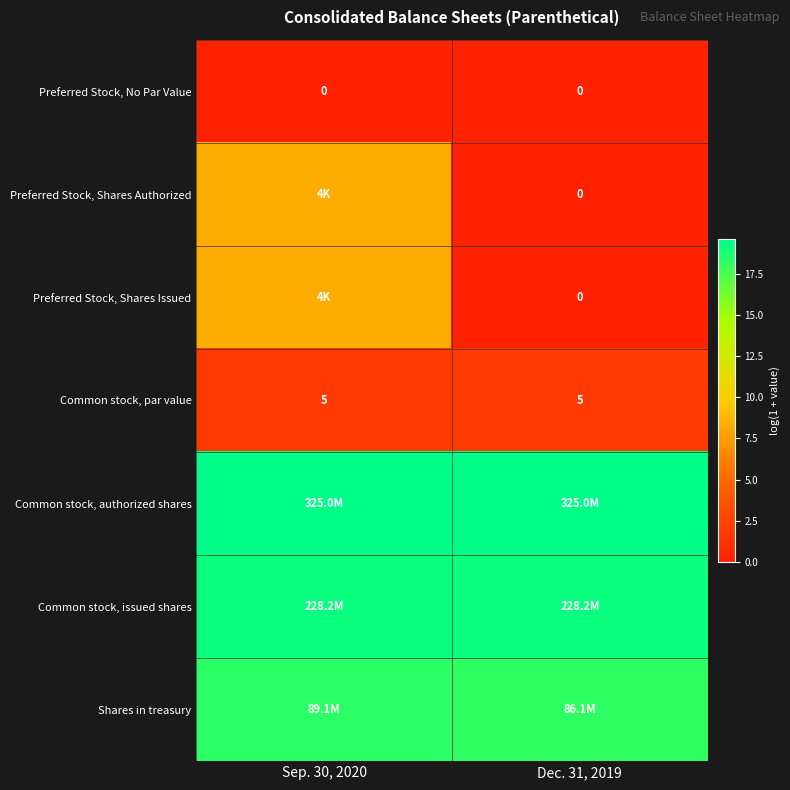

List the labels in order of Preferred Stock, Shares Authorized value, largest first.

Sep. 30, 2020, Dec. 31, 2019